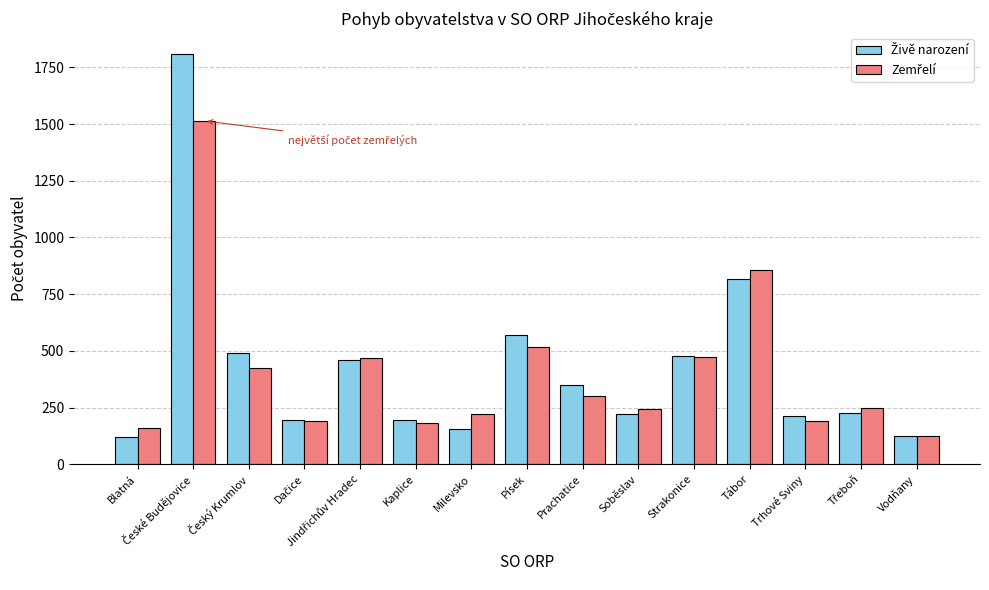

What is the total value across all series at Tábor?

1672